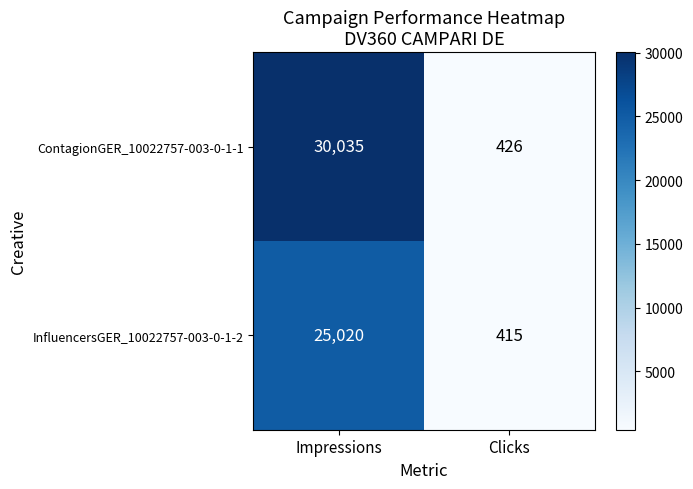

What value does the InfluencersGER_10022757-003-0-1-2 series have at Impressions?

25020